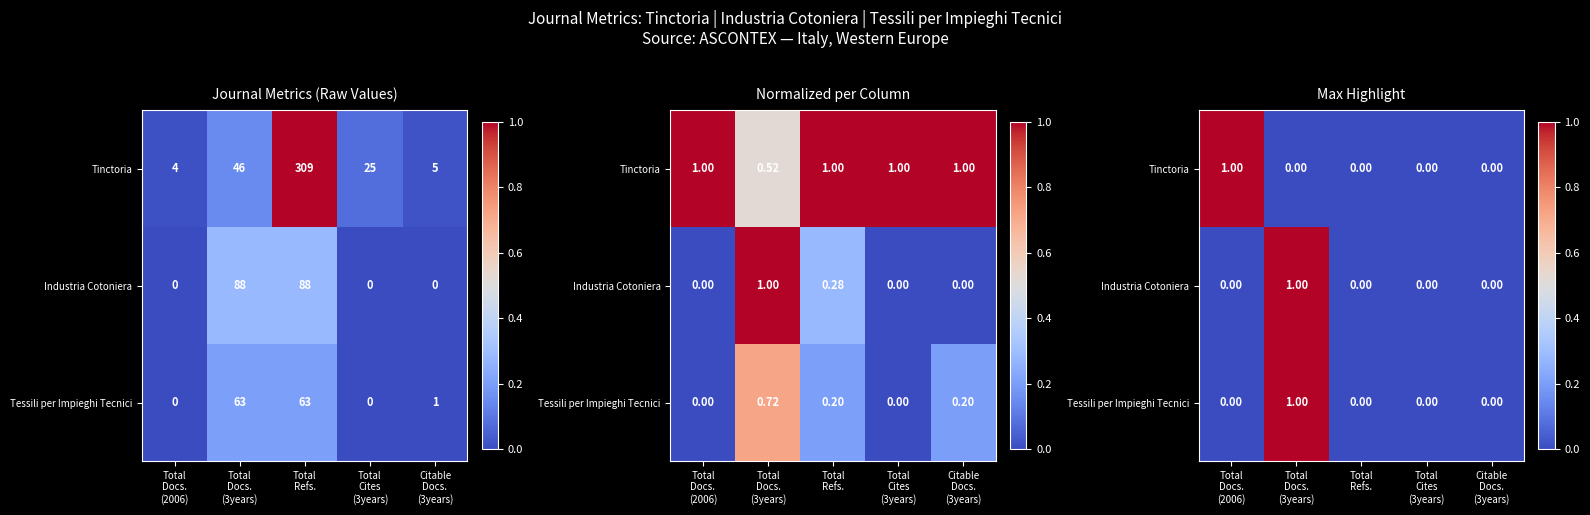

Is it true that Industria Cotoniera equals 2 at Total Docs. (3years)?

False